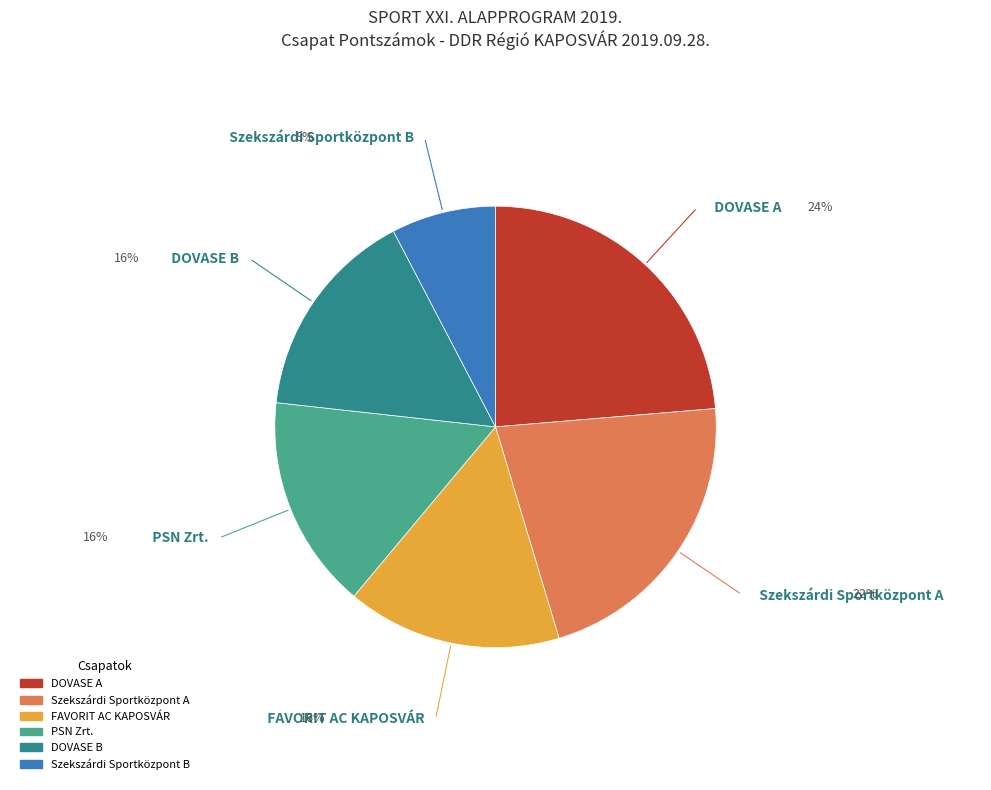

Is the sum of FAVORIT AC KAPOSVÁR and Szekszárdi Sportközpont B greater than half?

No